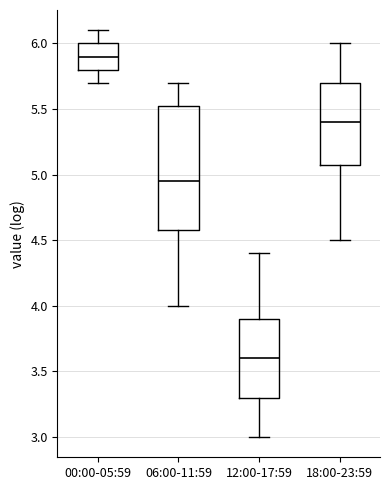

Reading left to right, read every box against the y-axis: the position of its median line, the range the box covers, and the ends of its whiskers. The values are not printed on the chart, so give them approximately, as read against the axis.

00:00-05:59: median 5.90, box 5.80 to 6.00, whiskers 5.70 to 6.10
06:00-11:59: median 4.95, box 4.60 to 5.55, whiskers 4.00 to 5.70
12:00-17:59: median 3.60, box 3.30 to 3.90, whiskers 3.00 to 4.40
18:00-23:59: median 5.40, box 5.10 to 5.70, whiskers 4.50 to 6.00